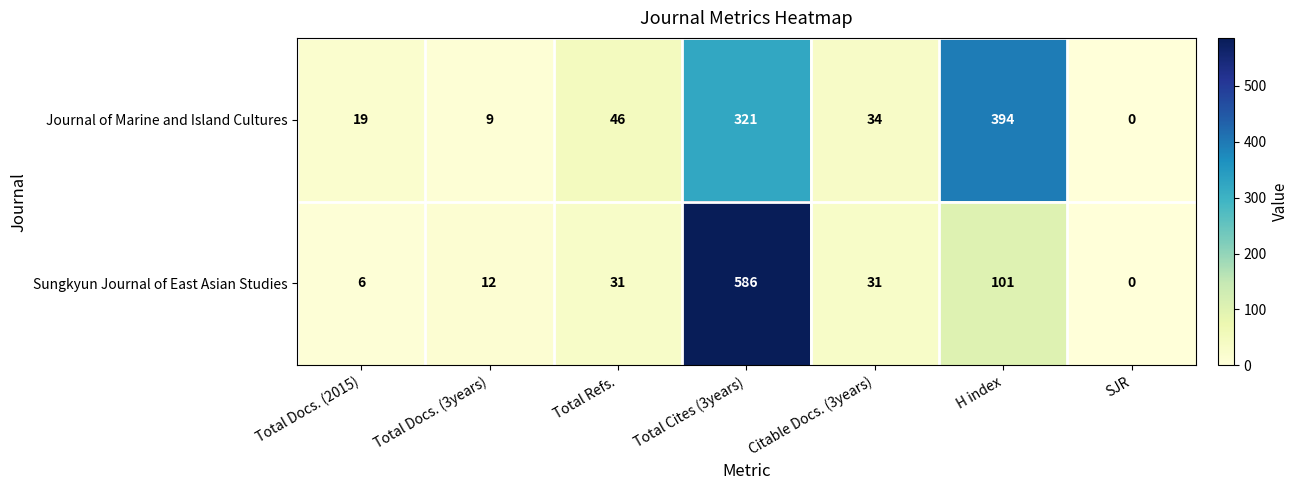

At which label does Journal of Marine and Island Cultures first exceed 34?

Total Refs.